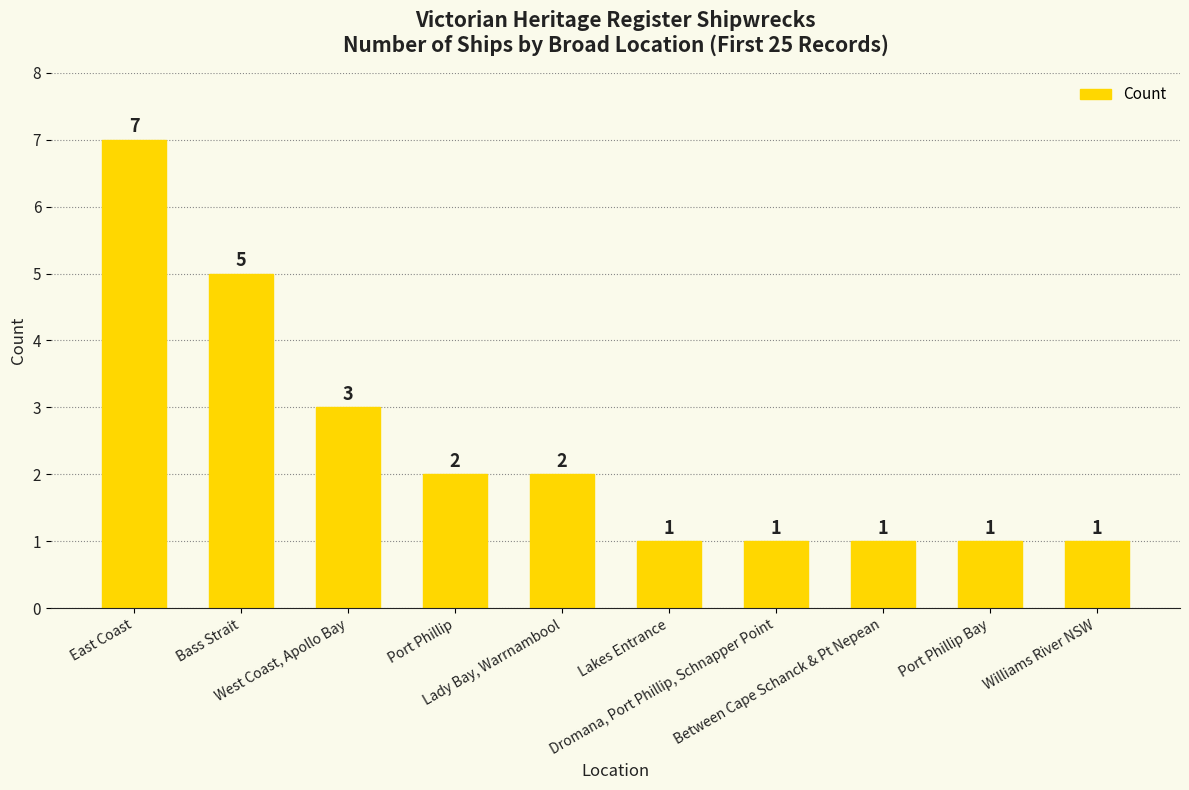

At which category does the chart reach its peak across all series?

East Coast